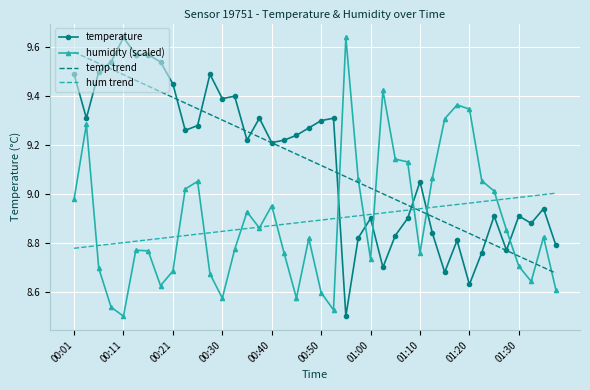

True or false: hum trend and temperature cross at least once.

True